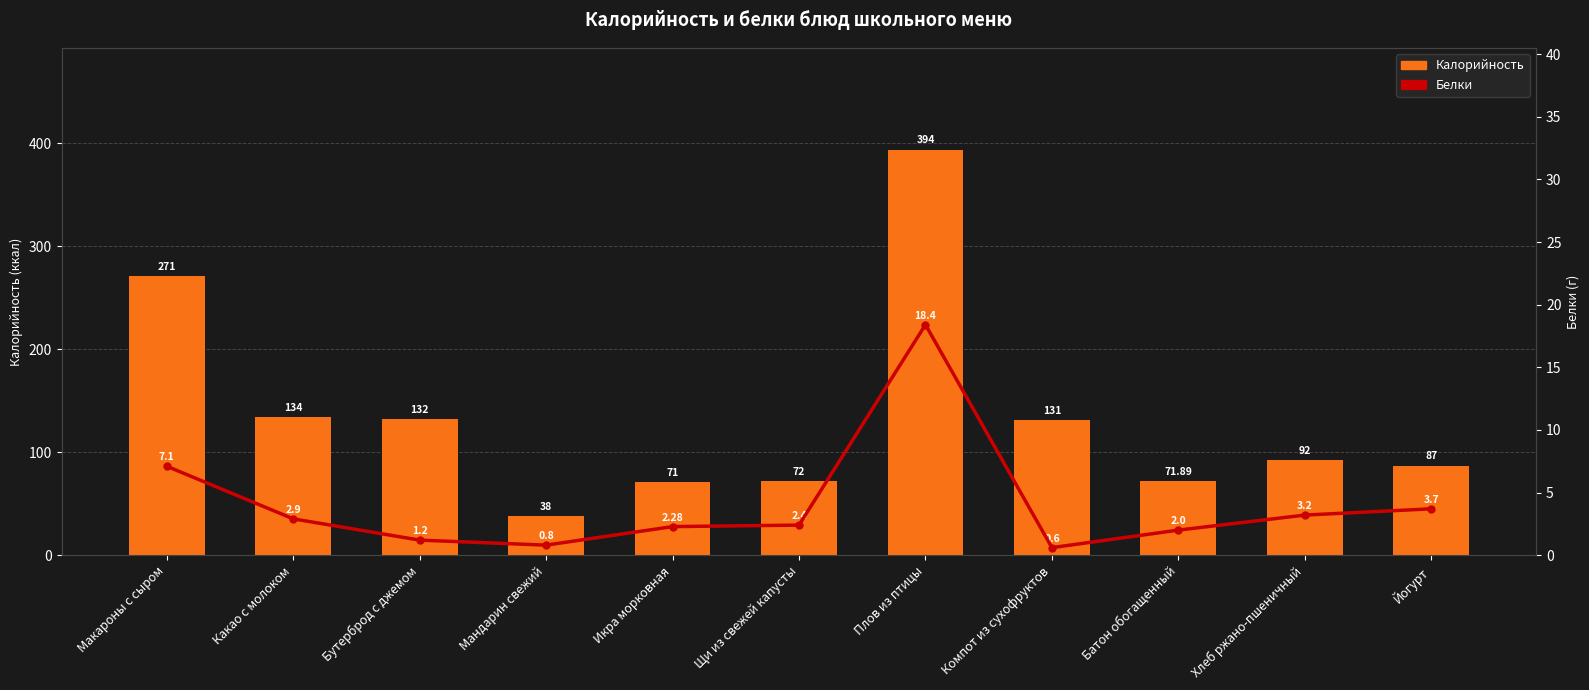

How many groups of bars are there?

11